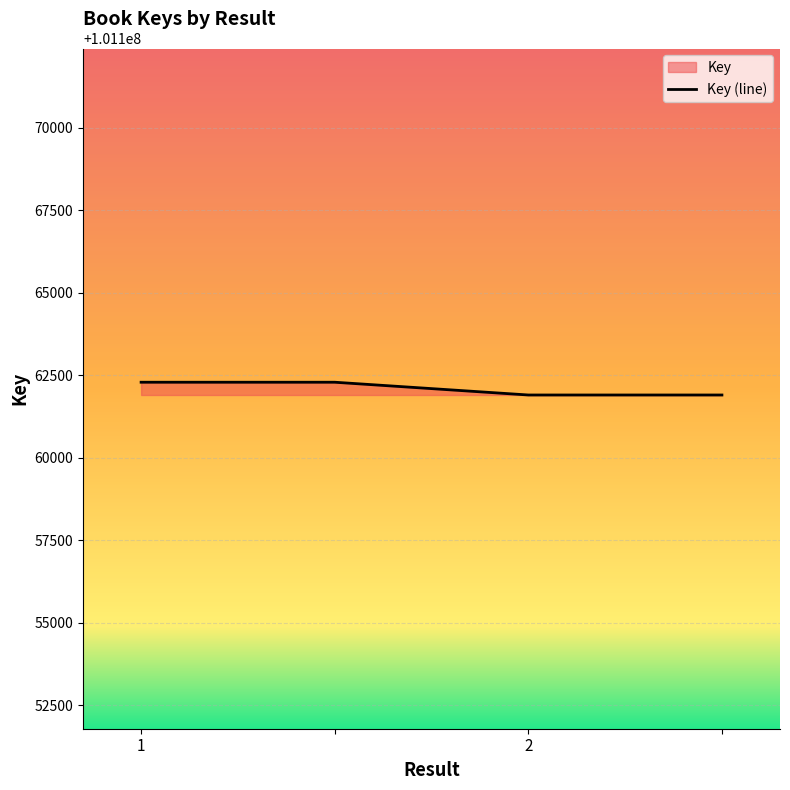

What is the sum of all values?

404648390